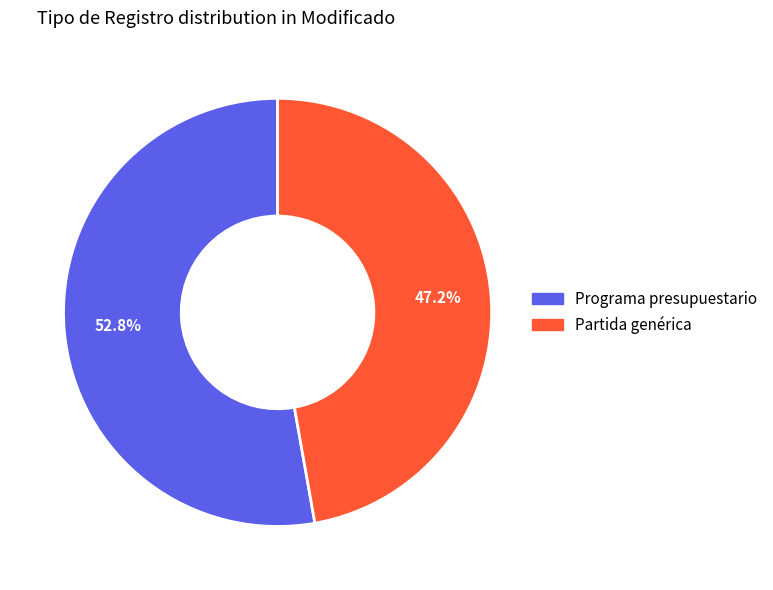

Count the number of slices in the pie.

2